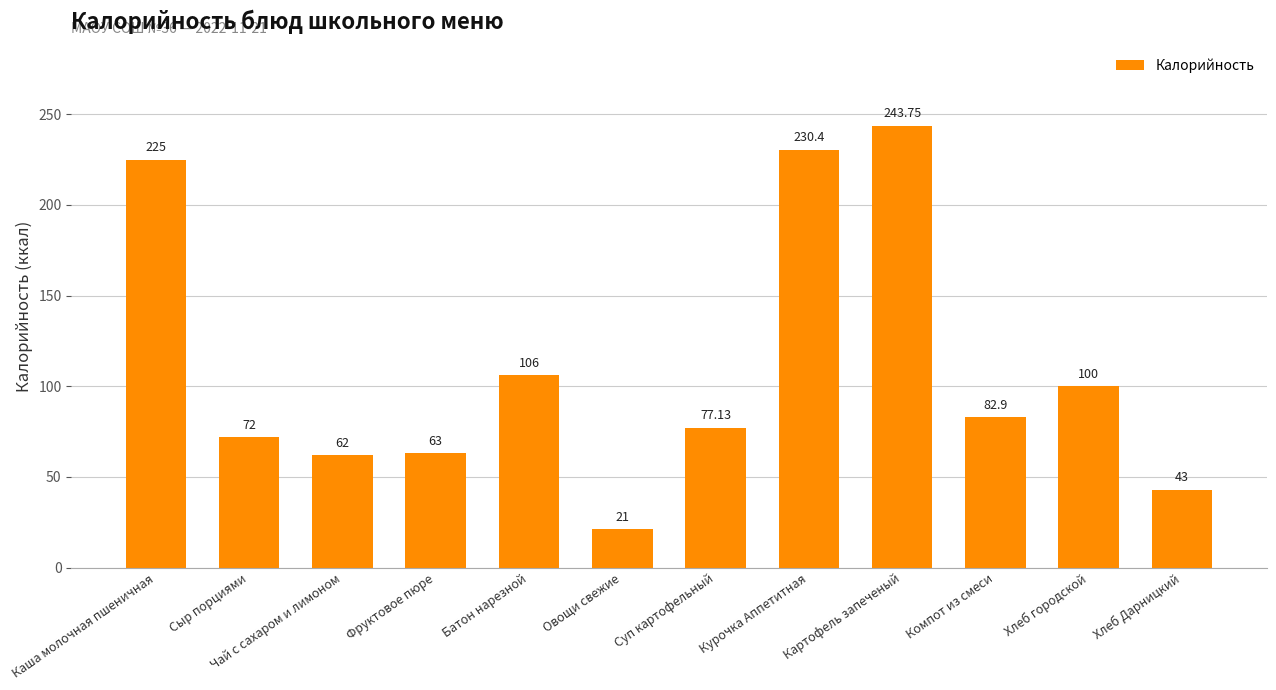

Which has a higher value, Хлеб Дарницкий or Суп картофельный?

Суп картофельный